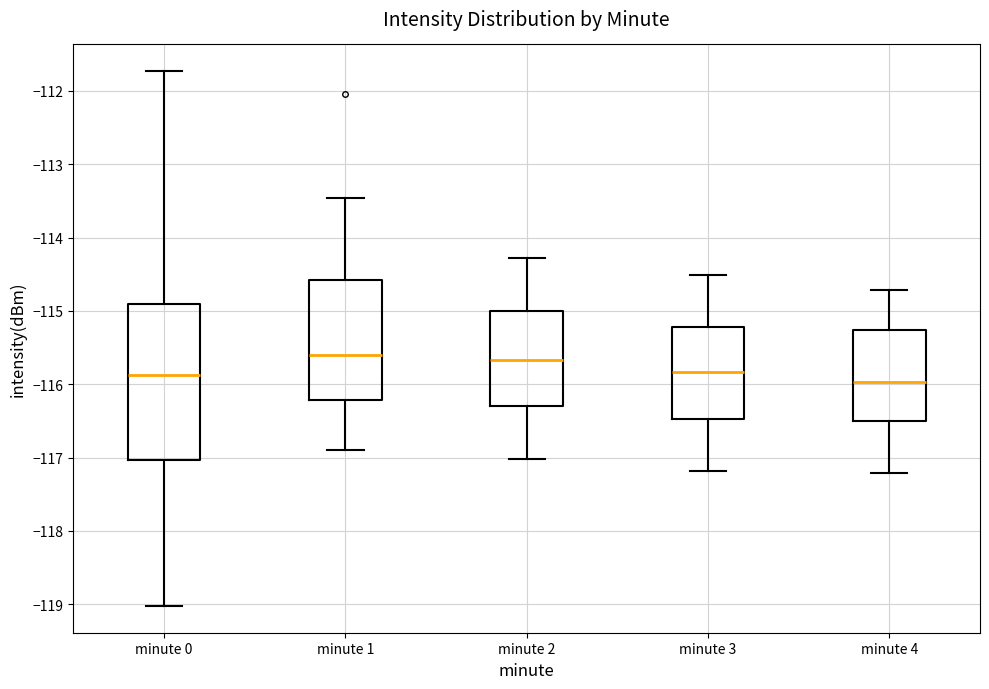

Which box is the tallest, from its lower edge to its upper edge?

minute 0